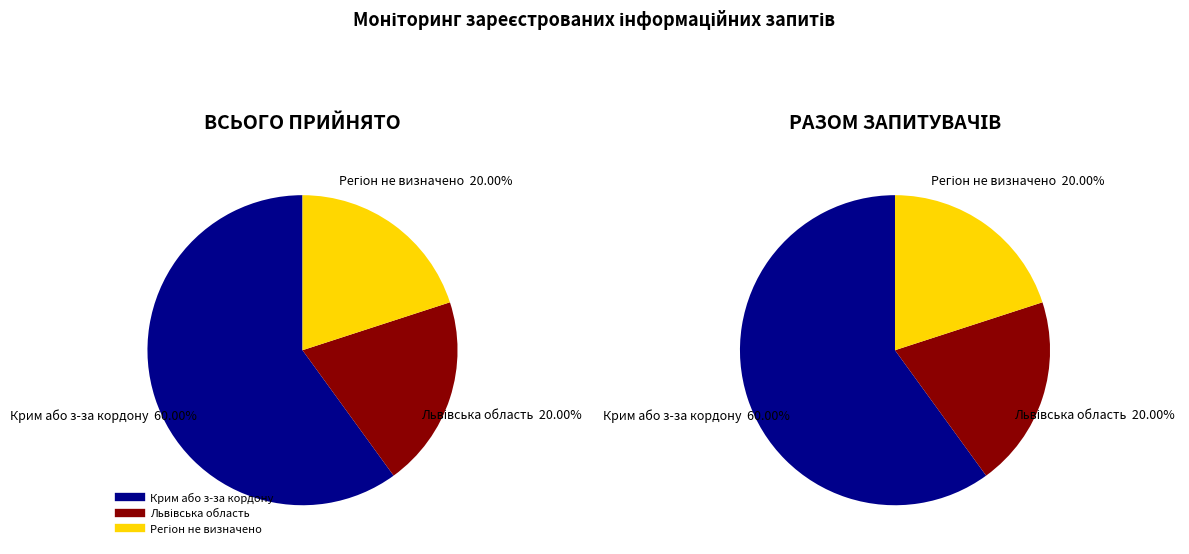

What is the smallest slice in the pie chart?

Львівська область